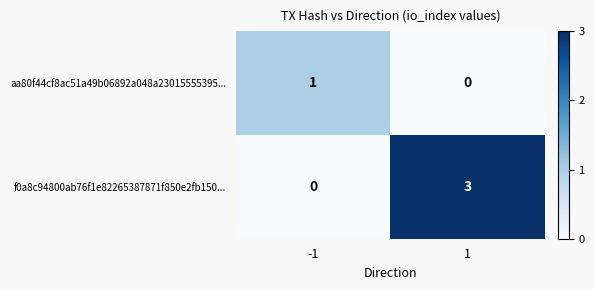

Reading right to left, transcribe all the data shown in this chart.

aa80f44cf8ac51a49b06892a048a23015555395...: 1=0	-1=1
f0a8c94800ab76f1e82265387871f850e2fb150...: 1=3	-1=0